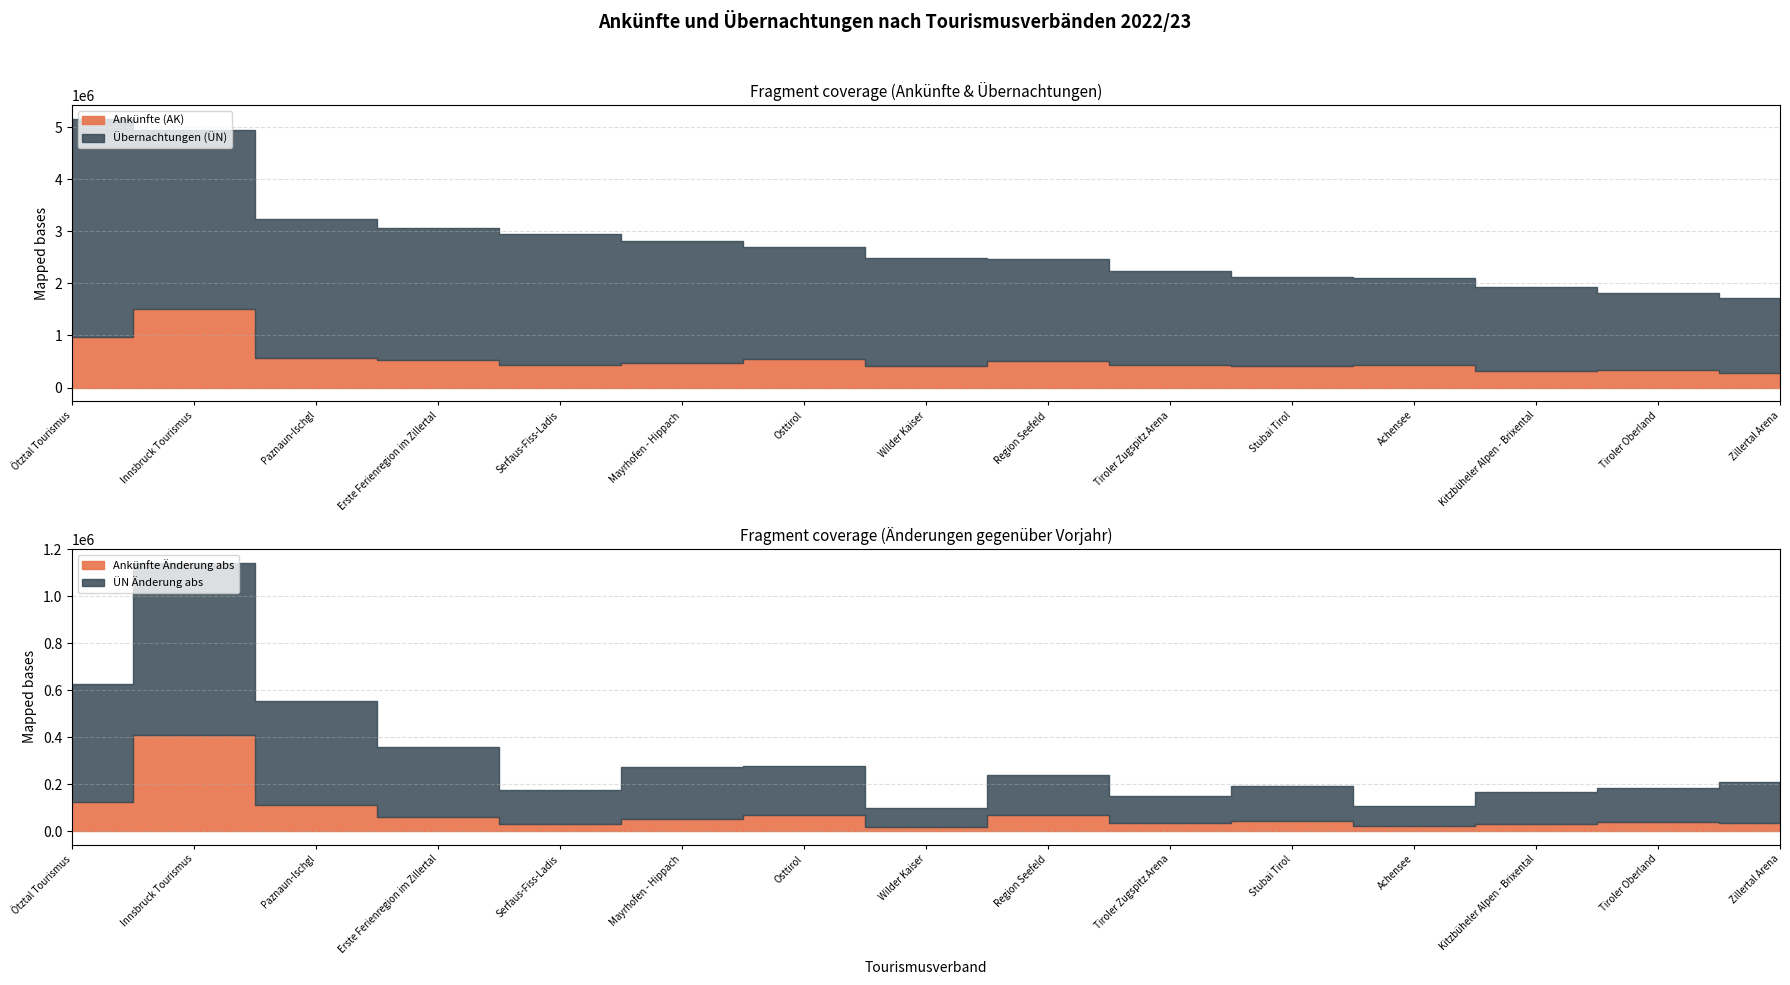

True or false: Ankünfte Änderung abs has a value of 23655 at Zillertal Arena.

False